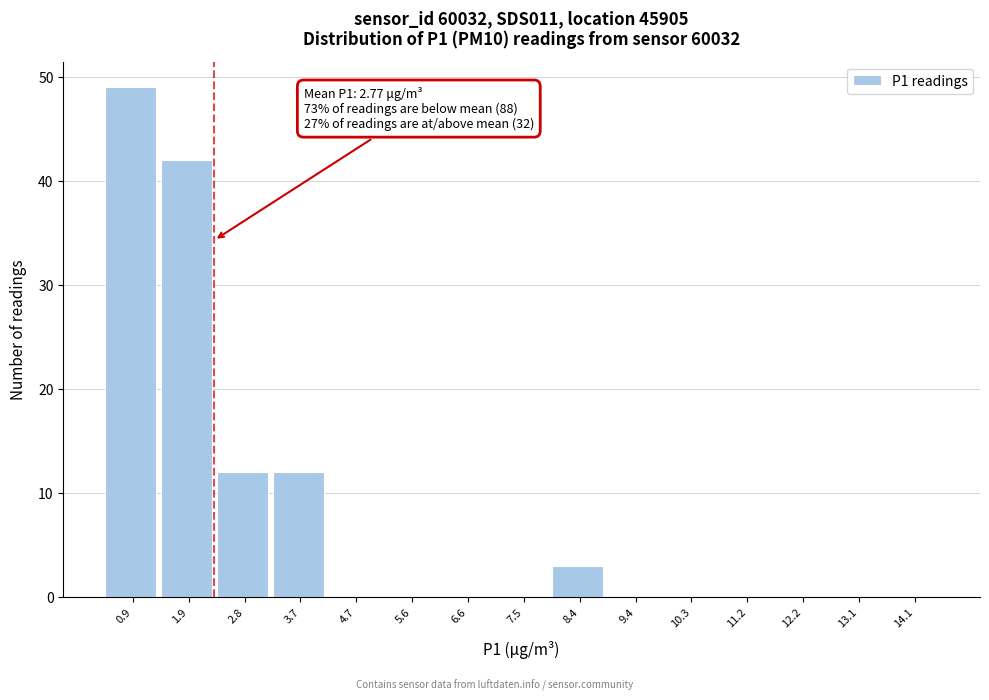

Reading left to right, extract all data points from this chart.

0.9=49	1.9=42	2.8=12	3.7=12	4.7=0	5.6=0	6.6=0	7.5=0	8.4=3	9.4=0	10.3=0	11.2=0	12.2=0	13.1=0	14.1=0